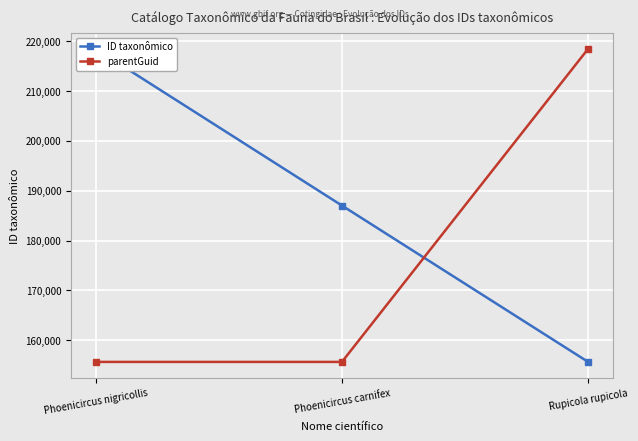

The ID taxonômico series shows 81038 at Rupicola rupicola. True or false?

False